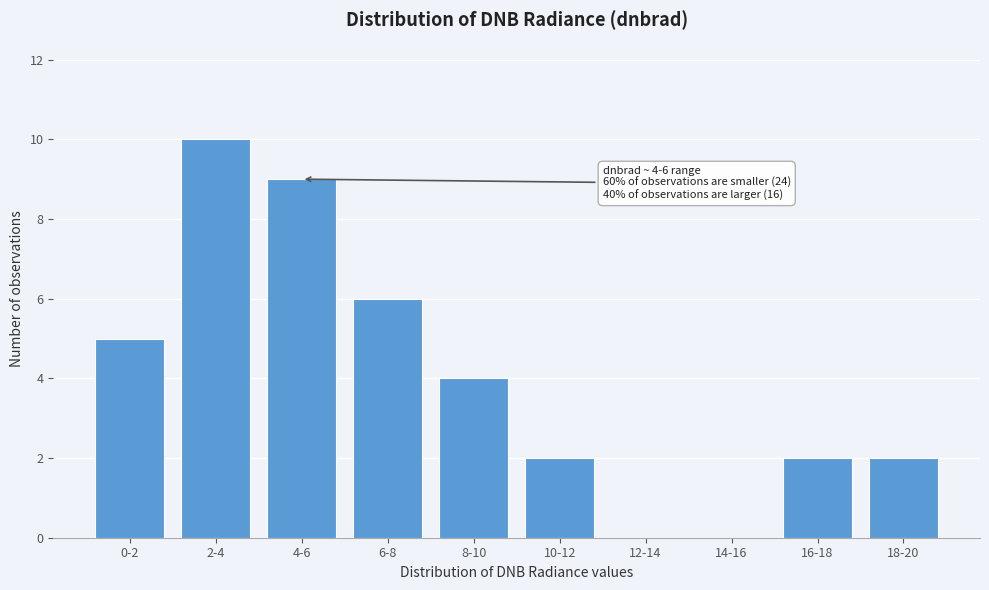

Reading left to right, what are all the values shown in this chart?

0-2=5	2-4=10	4-6=9	6-8=6	8-10=4	10-12=2	12-14=0	14-16=0	16-18=2	18-20=2